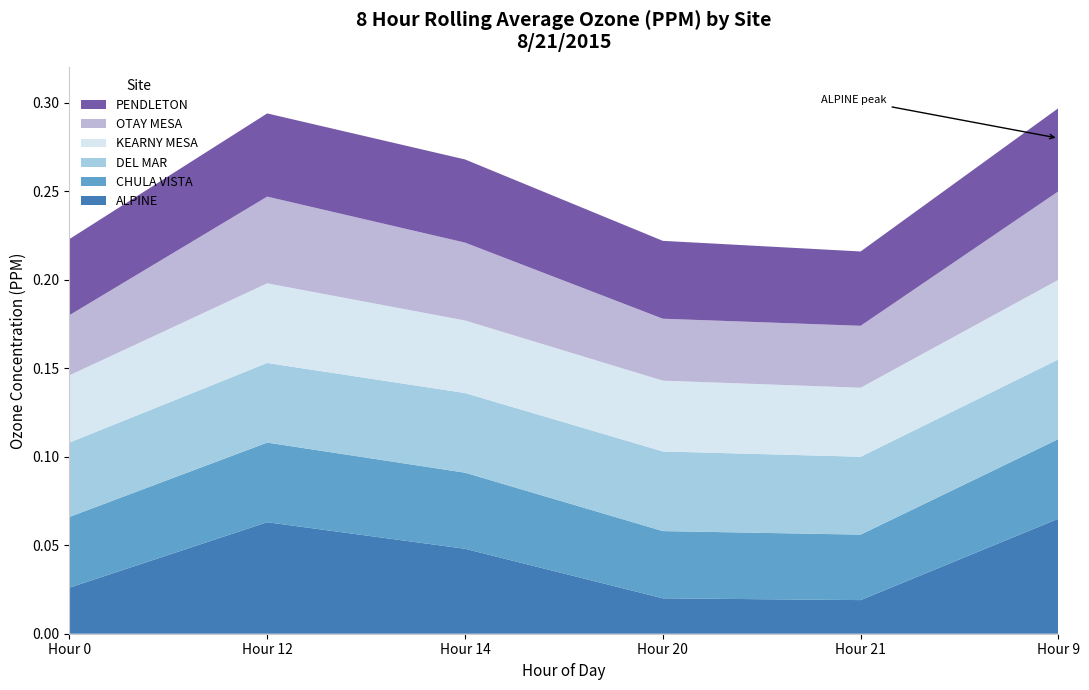

Reading right to left, extract all data points from this chart.

ALPINE: 0.1	0.0	0.0	0.0	0.1	0.0
CHULA VISTA: 0.0	0.0	0.0	0.0	0.0	0.0
DEL MAR: 0.0	0.0	0.0	0.0	0.0	0.0
KEARNY MESA: 0.0	0.0	0.0	0.0	0.0	0.0
OTAY MESA: 0.1	0.0	0.0	0.0	0.0	0.0
PENDLETON: 0.0	0.0	0.0	0.0	0.0	0.0